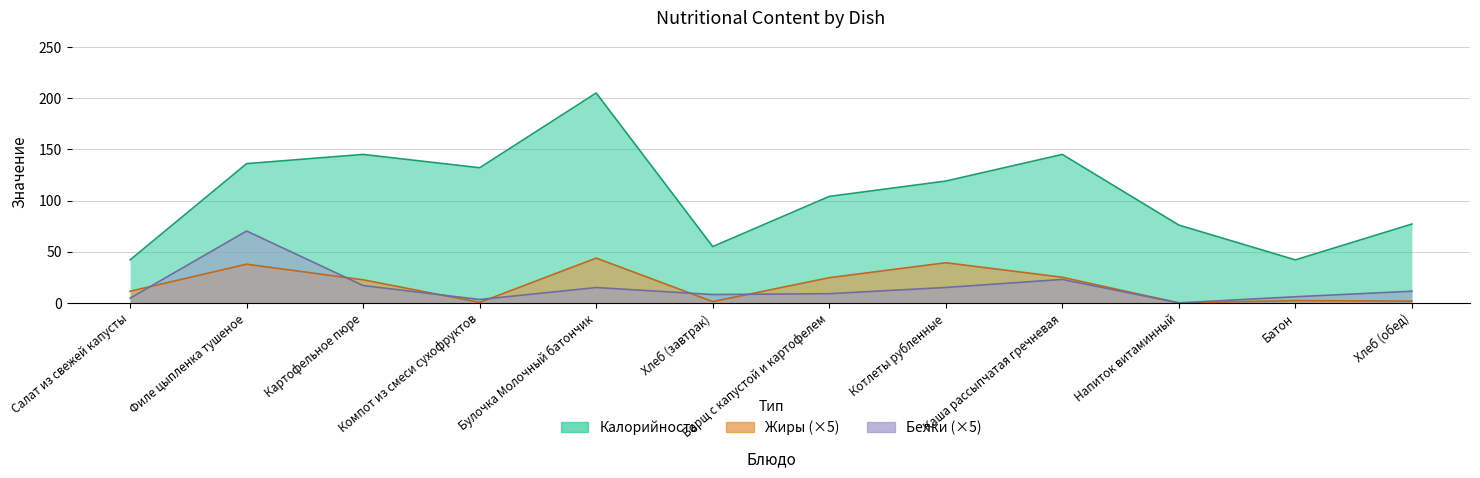

What is the sum of the Жиры values at Филе цыпленка тушеное and Каша рассыпчатая гречневая?

62.8